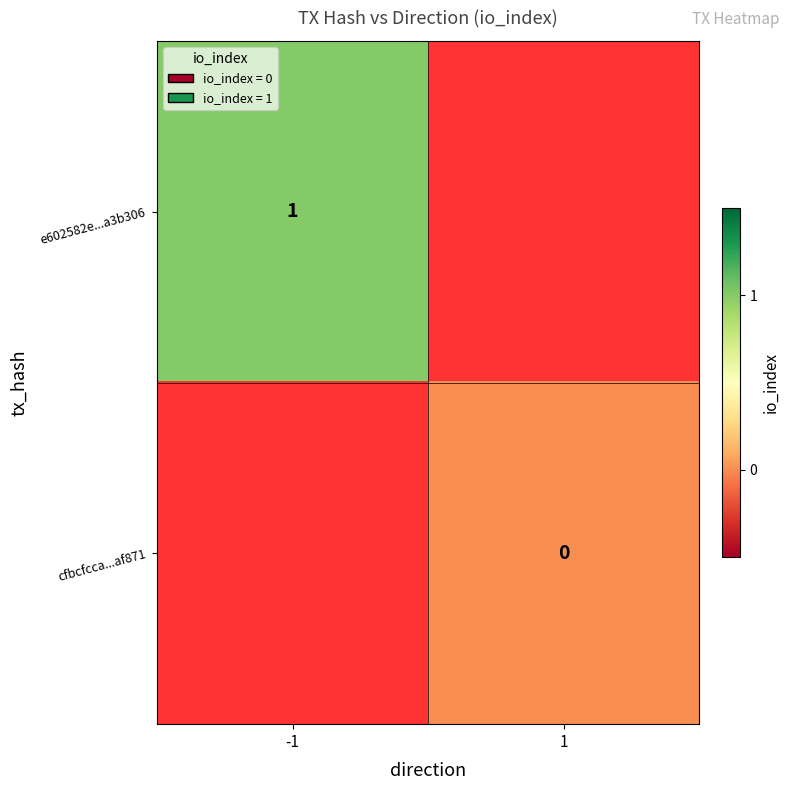

Is it true that e602582e...a3b306 equals 2 at -1?

False